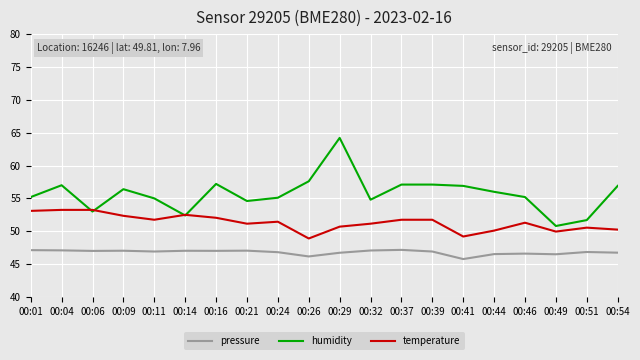

How many lines are shown in the chart?

3